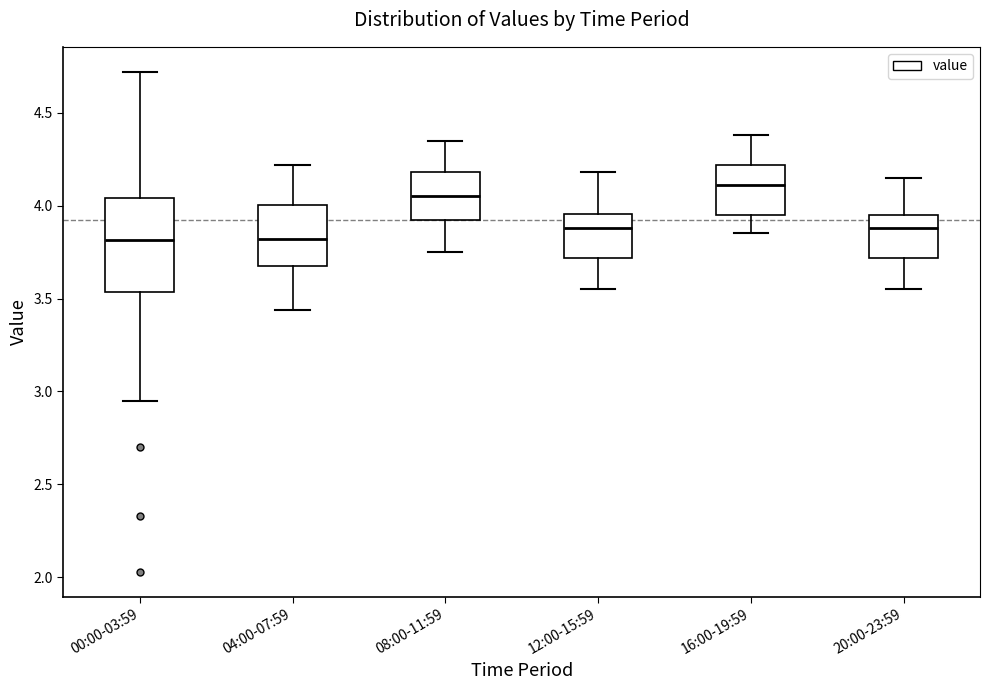

Comparing the boxes themselves (not the whiskers), which one is the tallest?

00:00-03:59